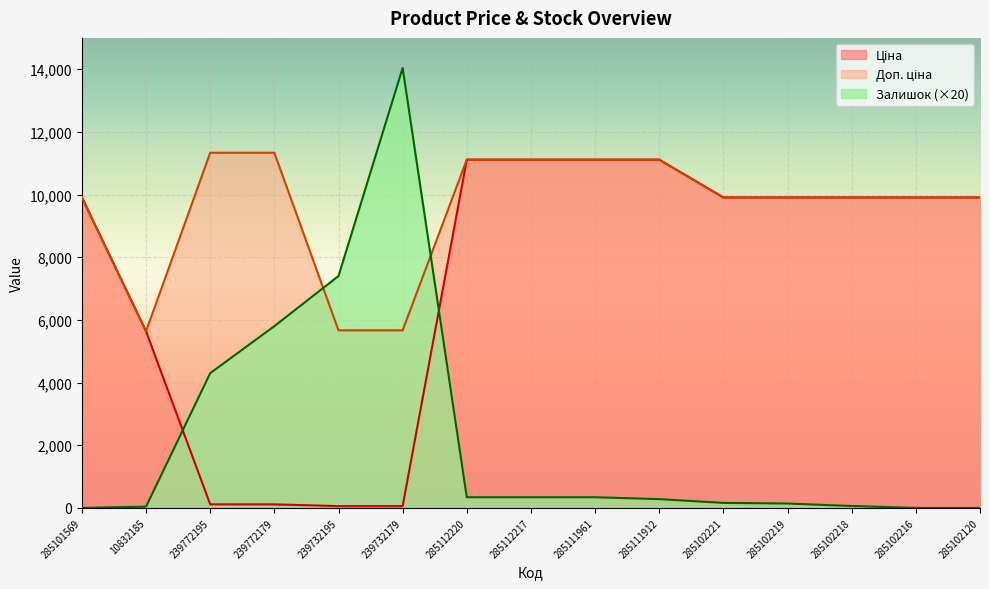

At which label is Ціна closest to 5585?

10832185